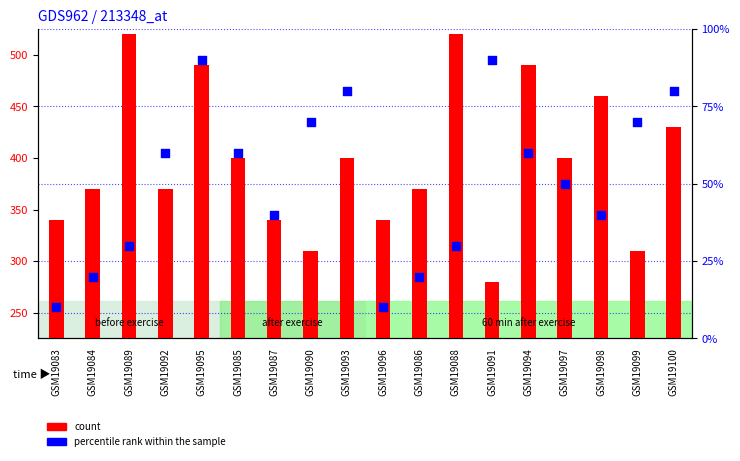

Which series has the largest Y range (max minus min)?

count